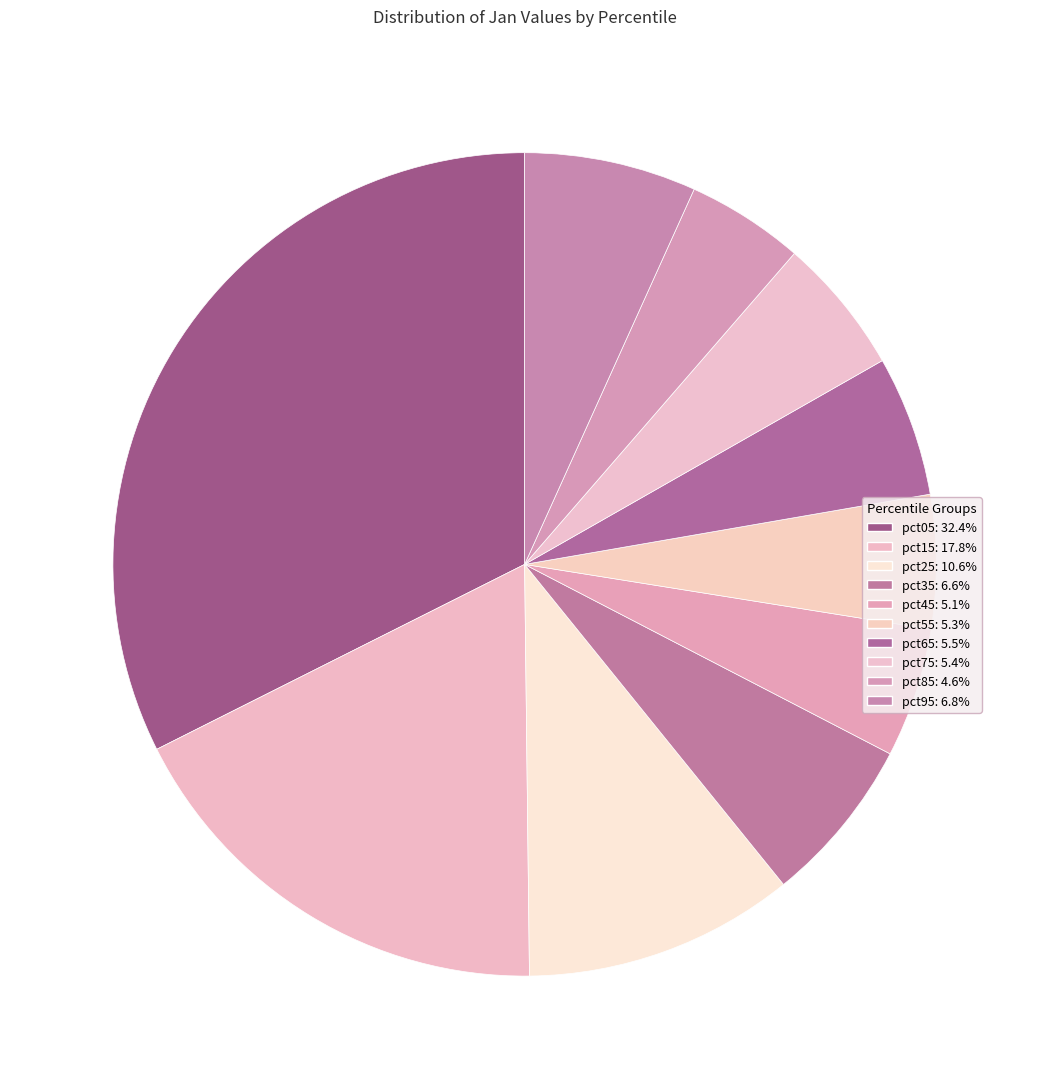

How much of the chart is everything except pct85?

95.4%